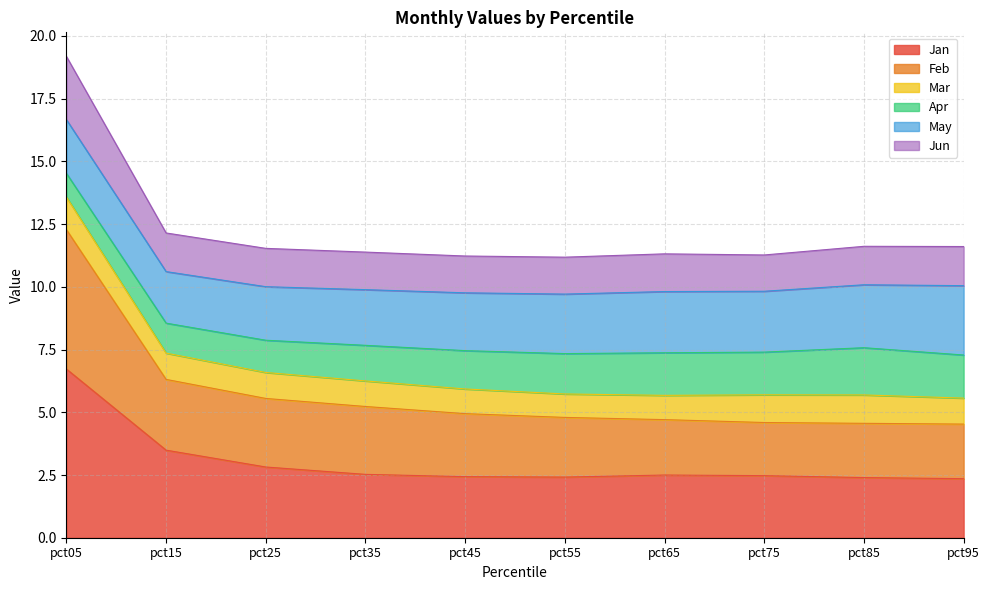

Count the number of categories in the chart.

10